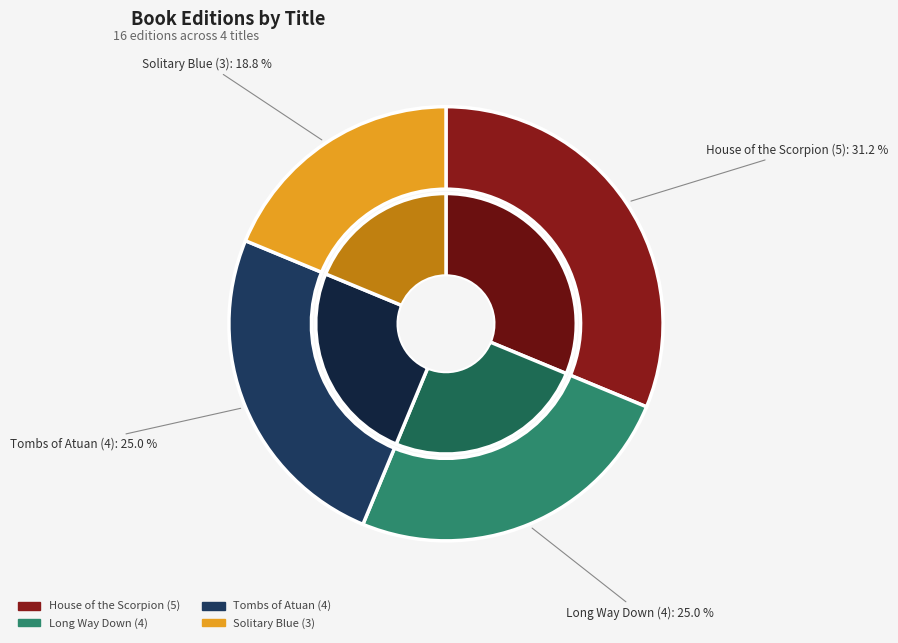

Which category has the smallest portion of the pie?

Solitary Blue